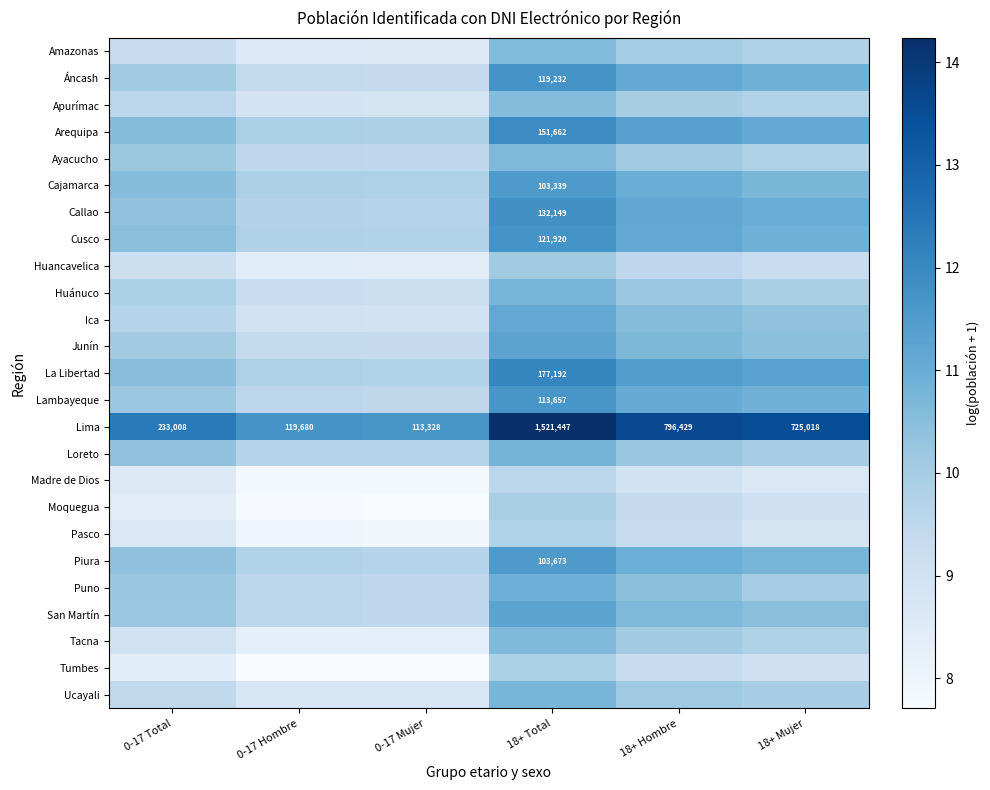

Count the number of data series in this chart.

25